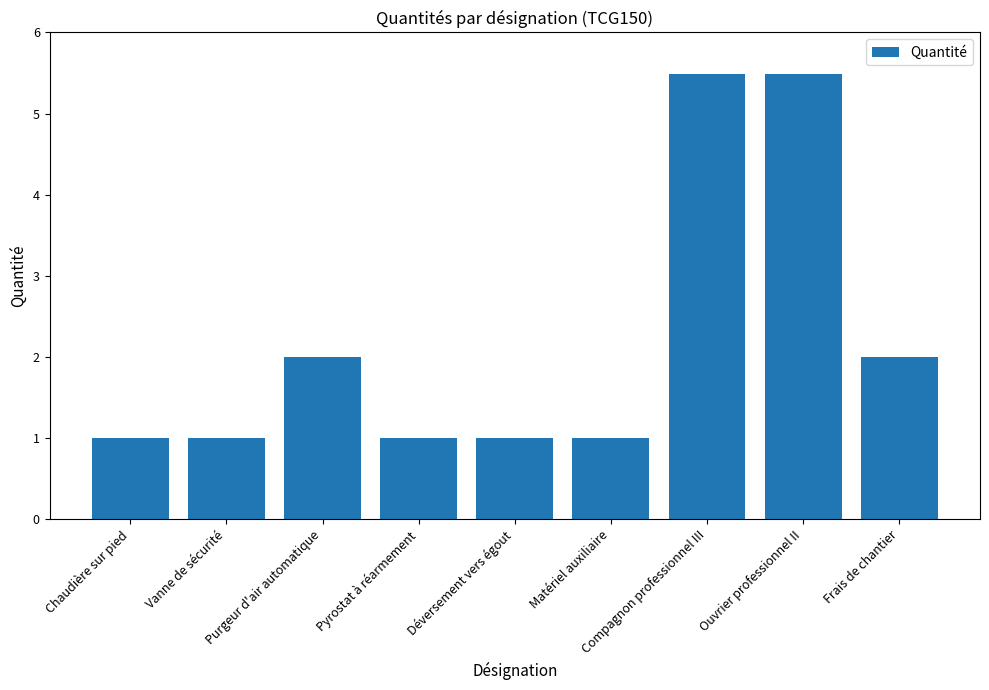

What is the smallest value displayed?

1.0